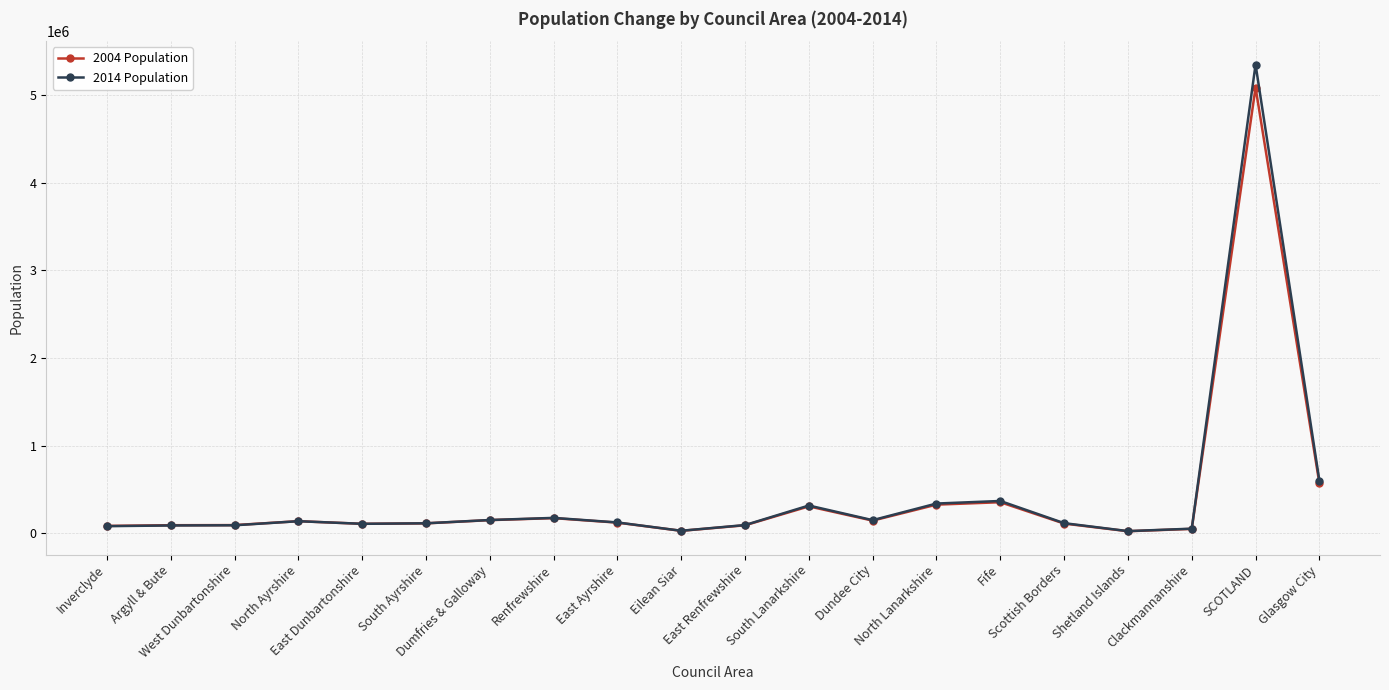

What is the value of the 2004 Population point at the 16th from the left?

109460